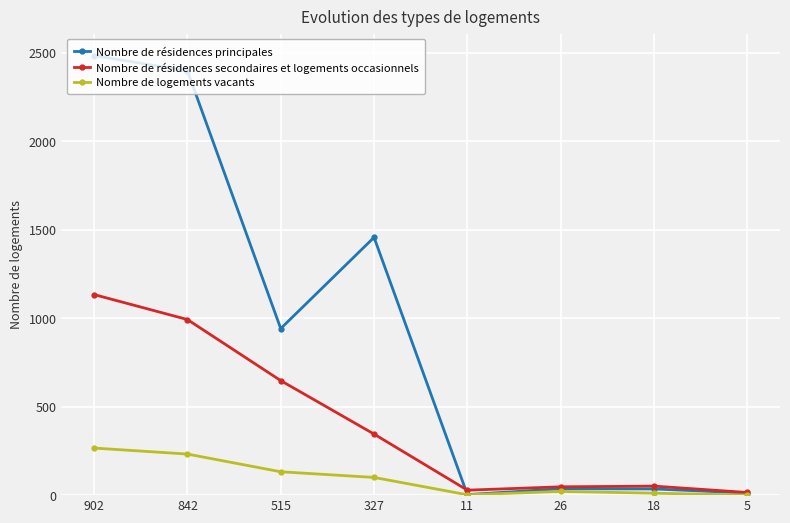

At how many categories does at least one series exceed 1311?

3